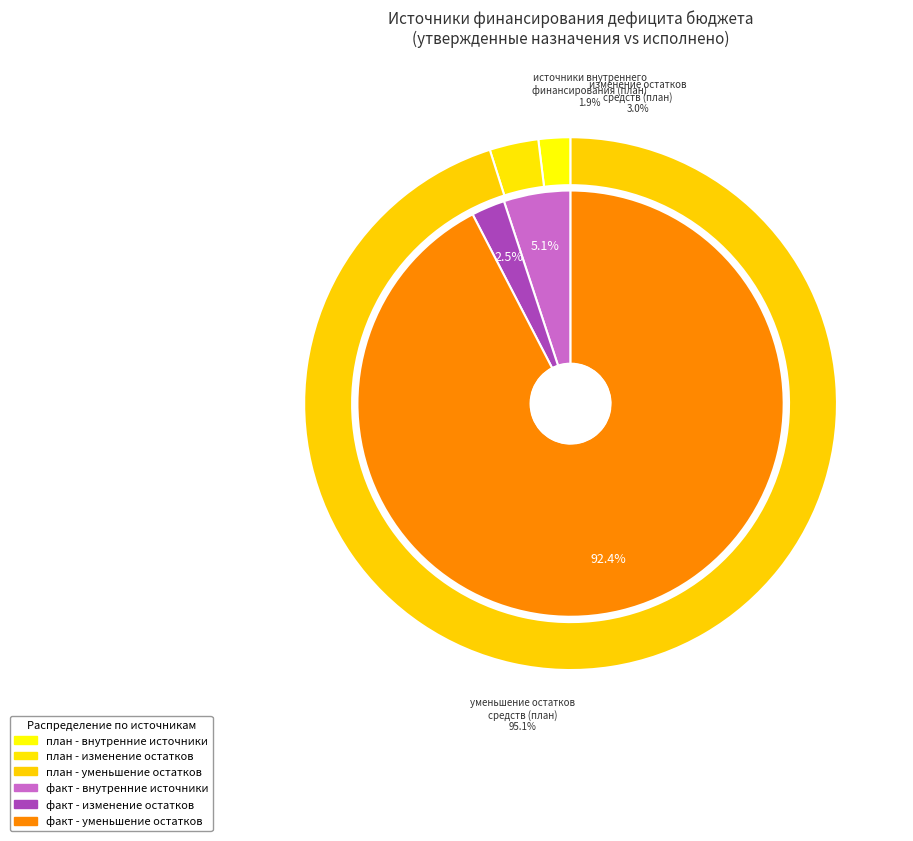

Is the sum of 520 and 520 greater than half?

No